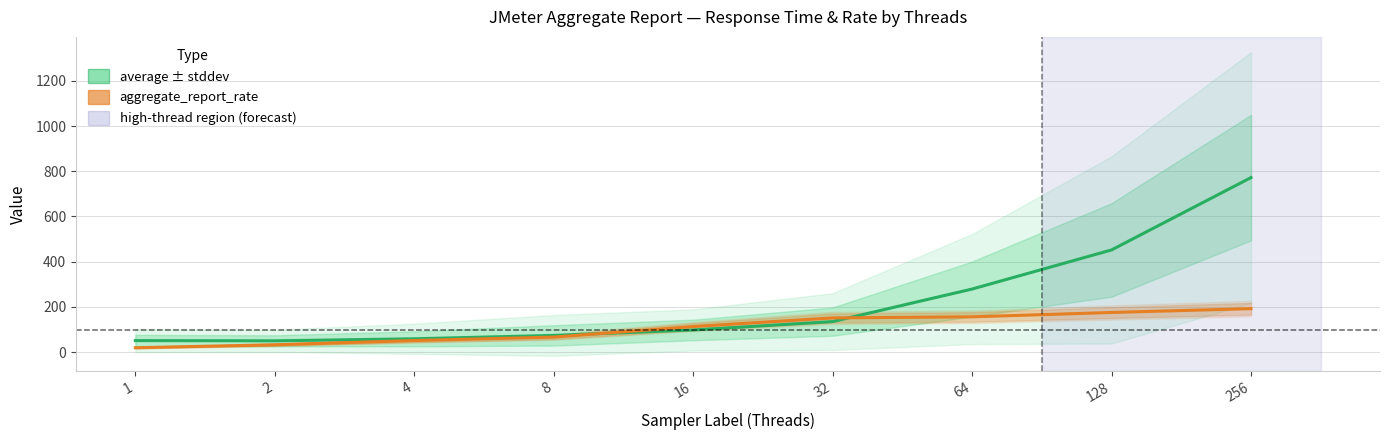

Reading right to left, extract all data points from this chart.

average ± stddev: 772.0	452.0	279.0	135.0	98.0	74.0	59.0	50.0	51.0
aggregate_report_rate: 192.3	175.4	156.1	151.3	113.1	66.5	51.3	32.5	19.4